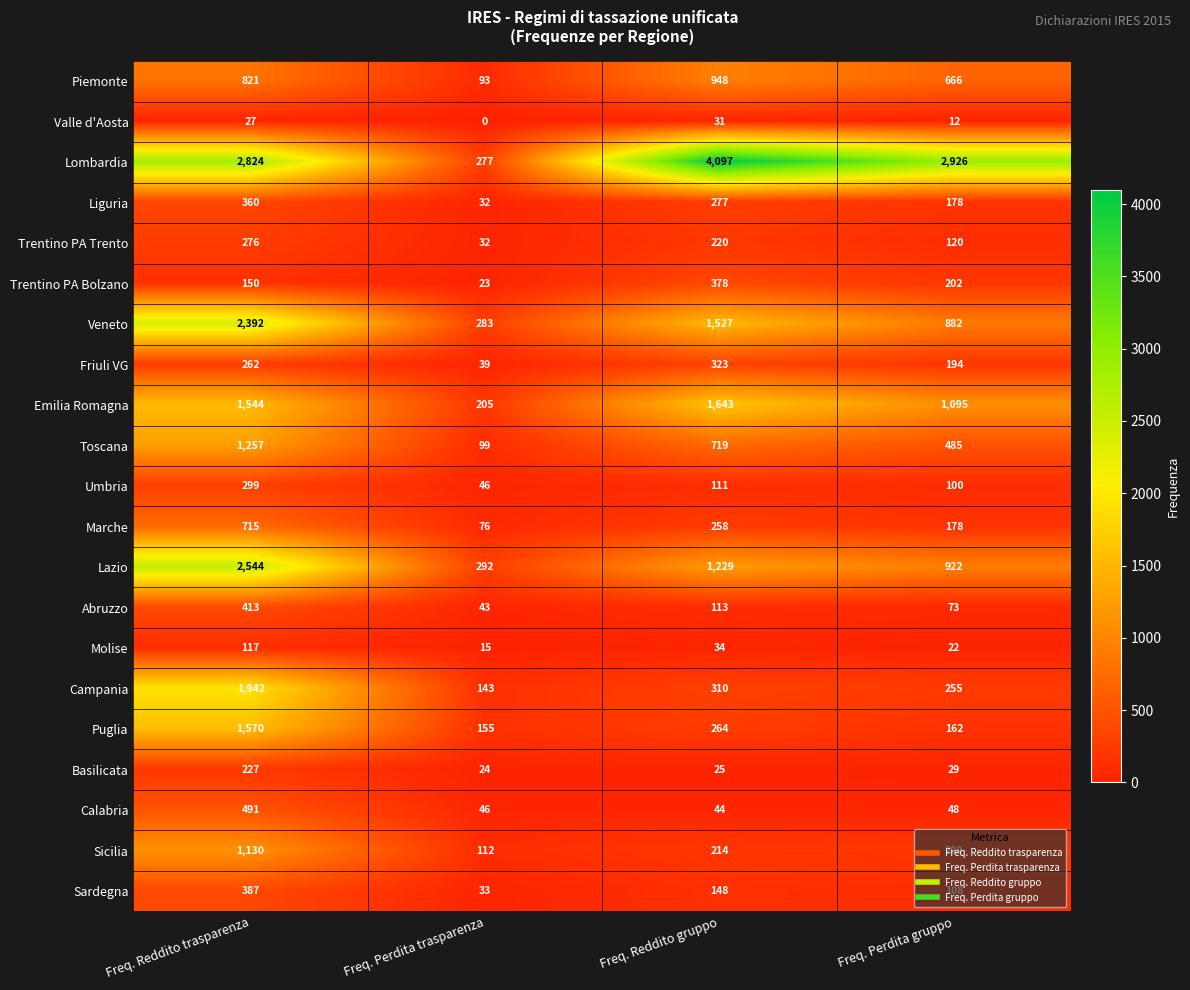

Count the Veneto values in the range 882 to 2392.

3